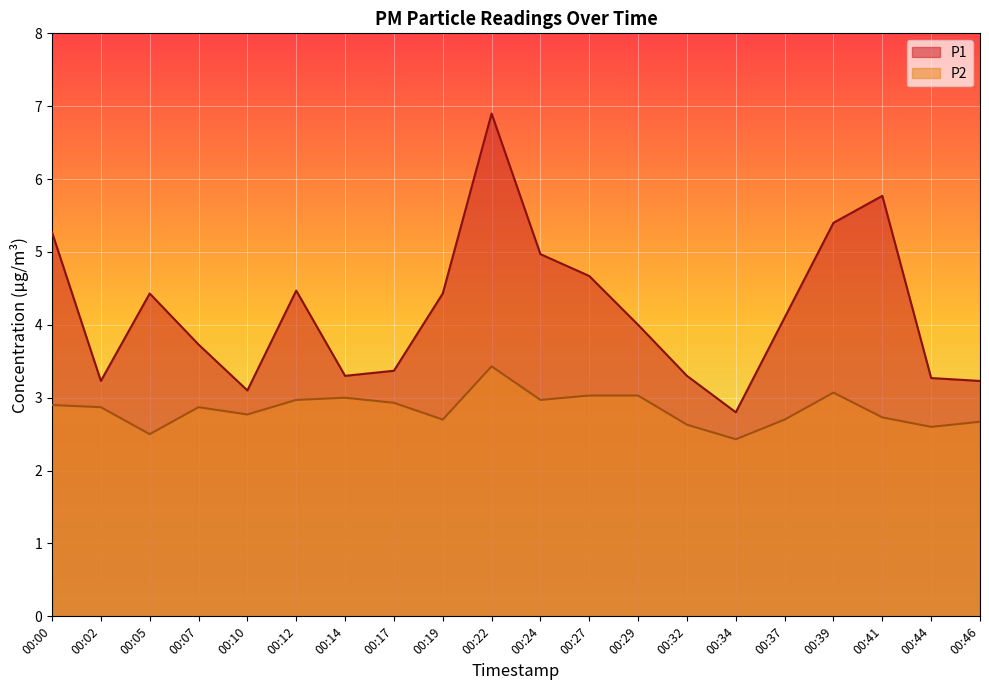

Reading right to left, list all the values displayed in this chart.

P1: 3.2	3.3	5.8	5.4	4.1	2.8	3.3	4.0	4.7	5.0	6.9	4.4	3.4	3.3	4.5	3.1	3.7	4.4	3.2	5.3
P2: 2.7	2.6	2.7	3.1	2.7	2.4	2.6	3.0	3.0	3.0	3.4	2.7	2.9	3.0	3.0	2.8	2.9	2.5	2.9	2.9